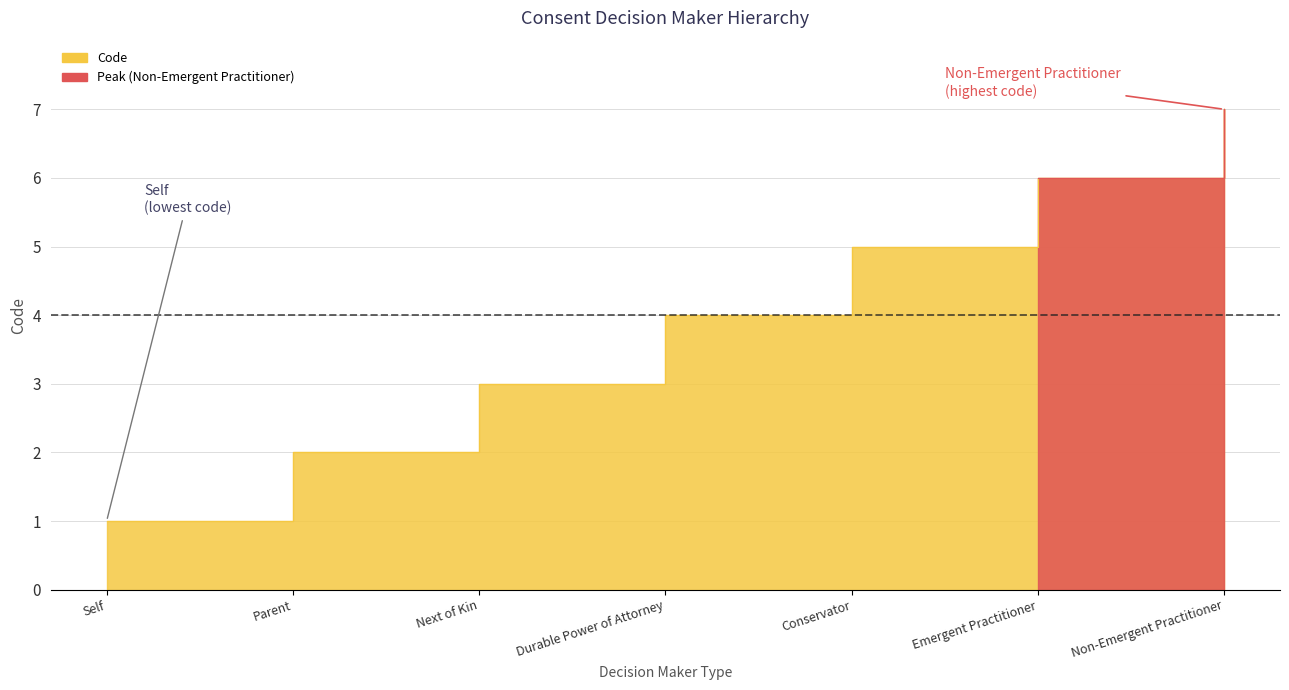

Read the value at Conservator.

5